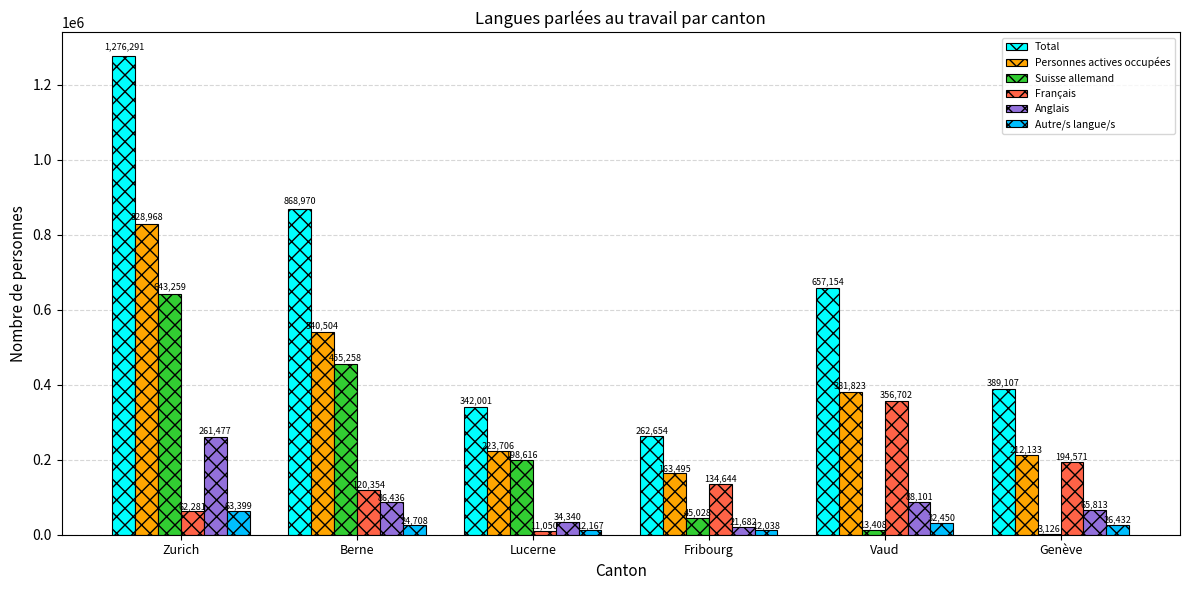

Which series has the largest total across all categories?

Total